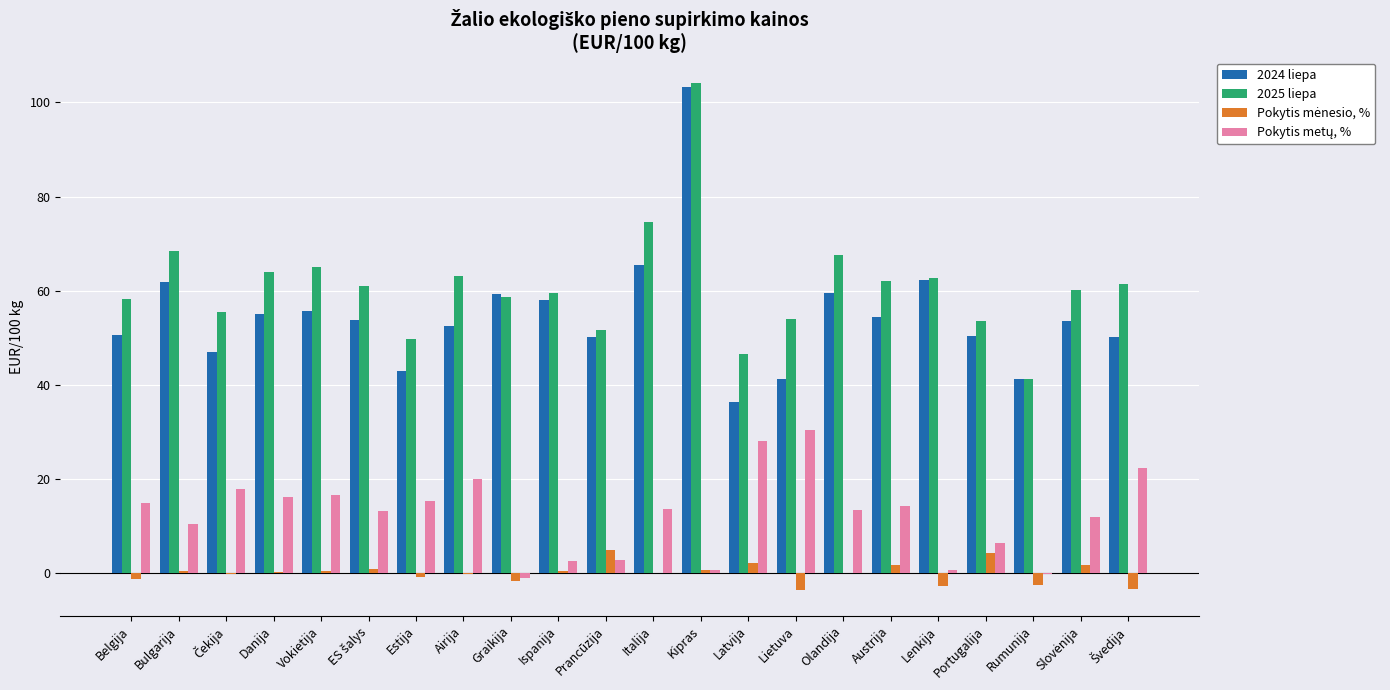

What is the sum of all 2024 liepa values?

1204.9